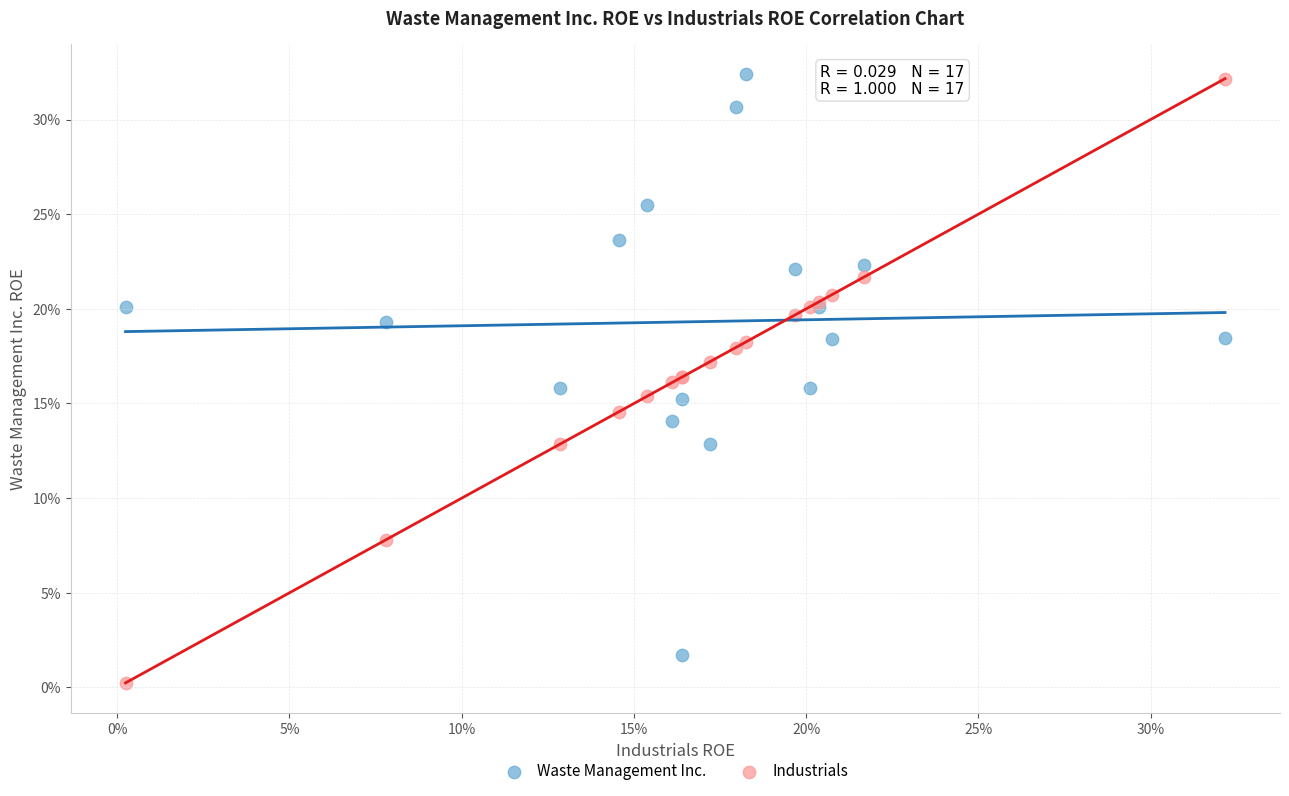

Which series contains the lowest Y value?

Industrials